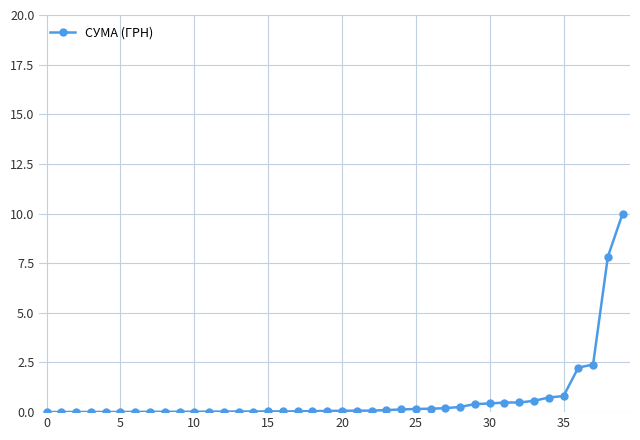

How many distinct data groups are displayed?

1